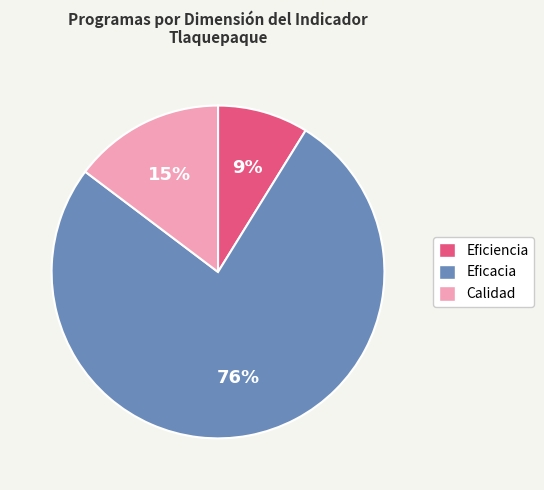

What percentage is the Calidad slice, to the nearest percent?

15%